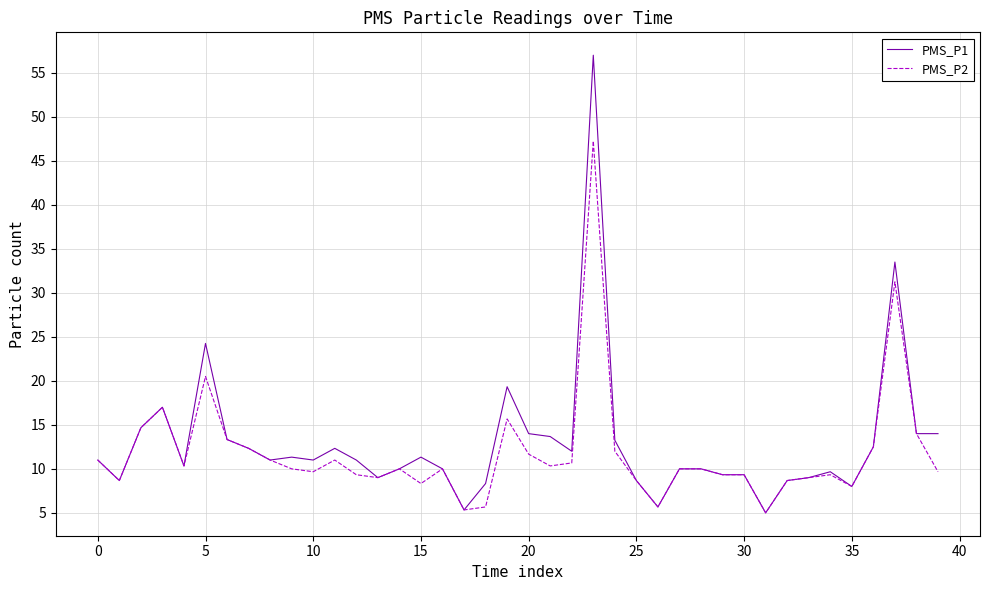

What is the minimum value shown in the chart?

5.0